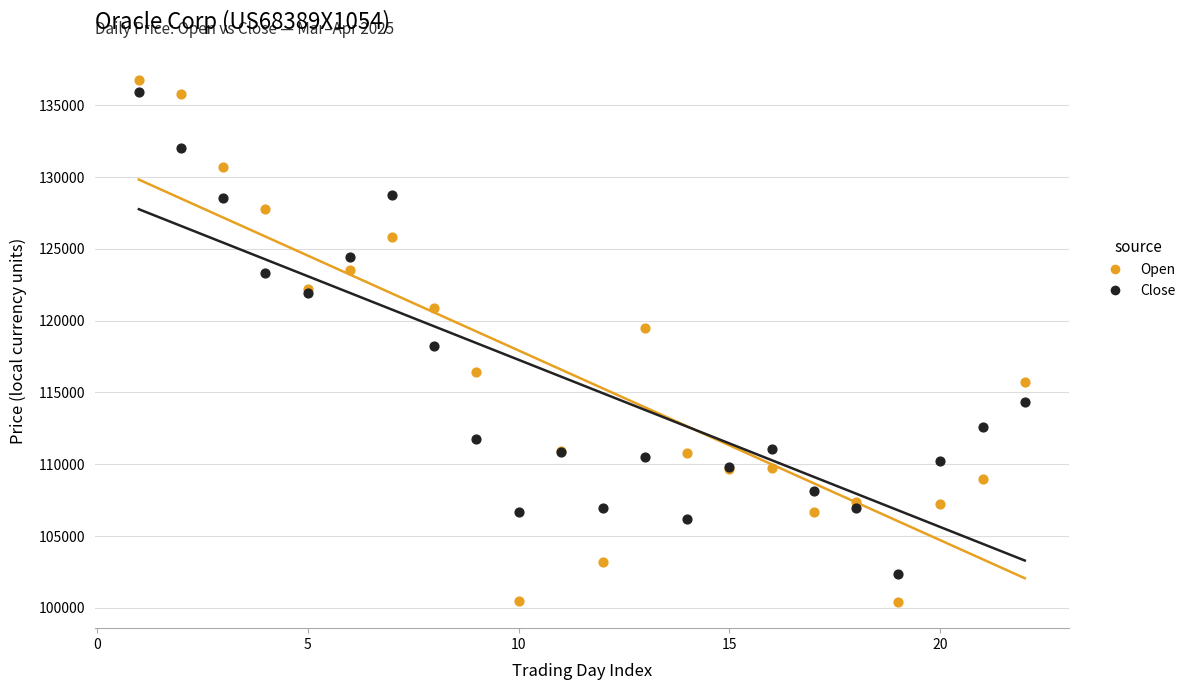

Which series contains the lowest Y value?

Open